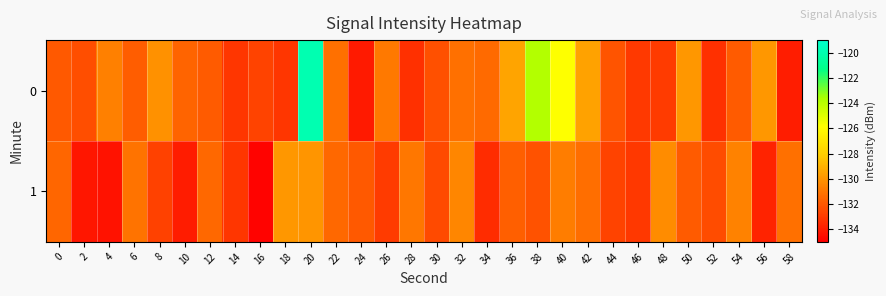

Rank the series at 10 from lowest to highest value.

1, 0